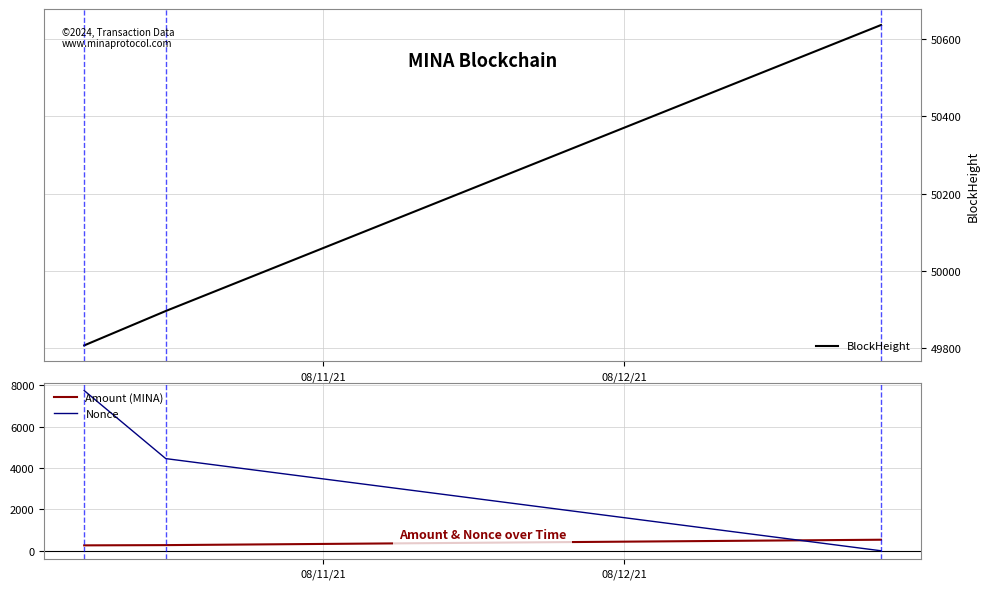

What is the highest value of the Amount (MINA) series?

533.9